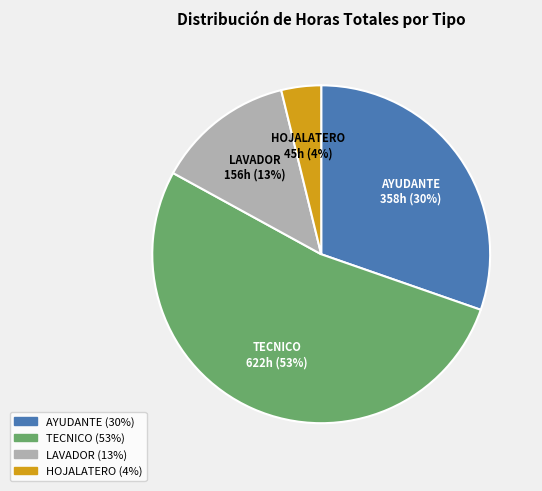

To the nearest percent, what is the difference between the largest and smallest slice percentages?

49%